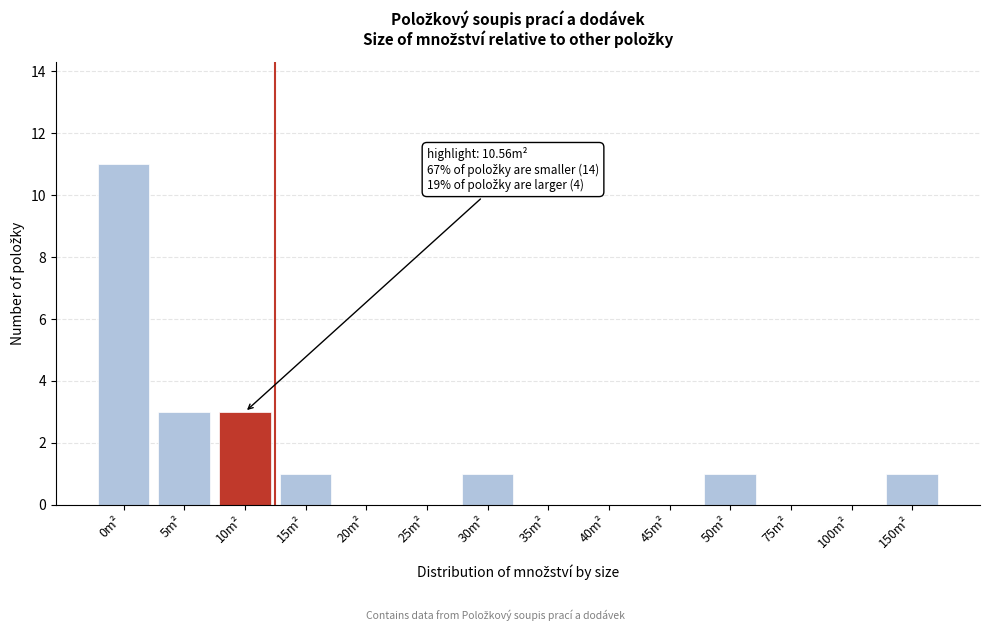

Reading left to right, transcribe all the data shown in this chart.

0m²=11	5m²=3	10m²=3	15m²=1	20m²=0	25m²=0	30m²=1	35m²=0	40m²=0	45m²=0	50m²=1	75m²=0	100m²=0	150m²=1